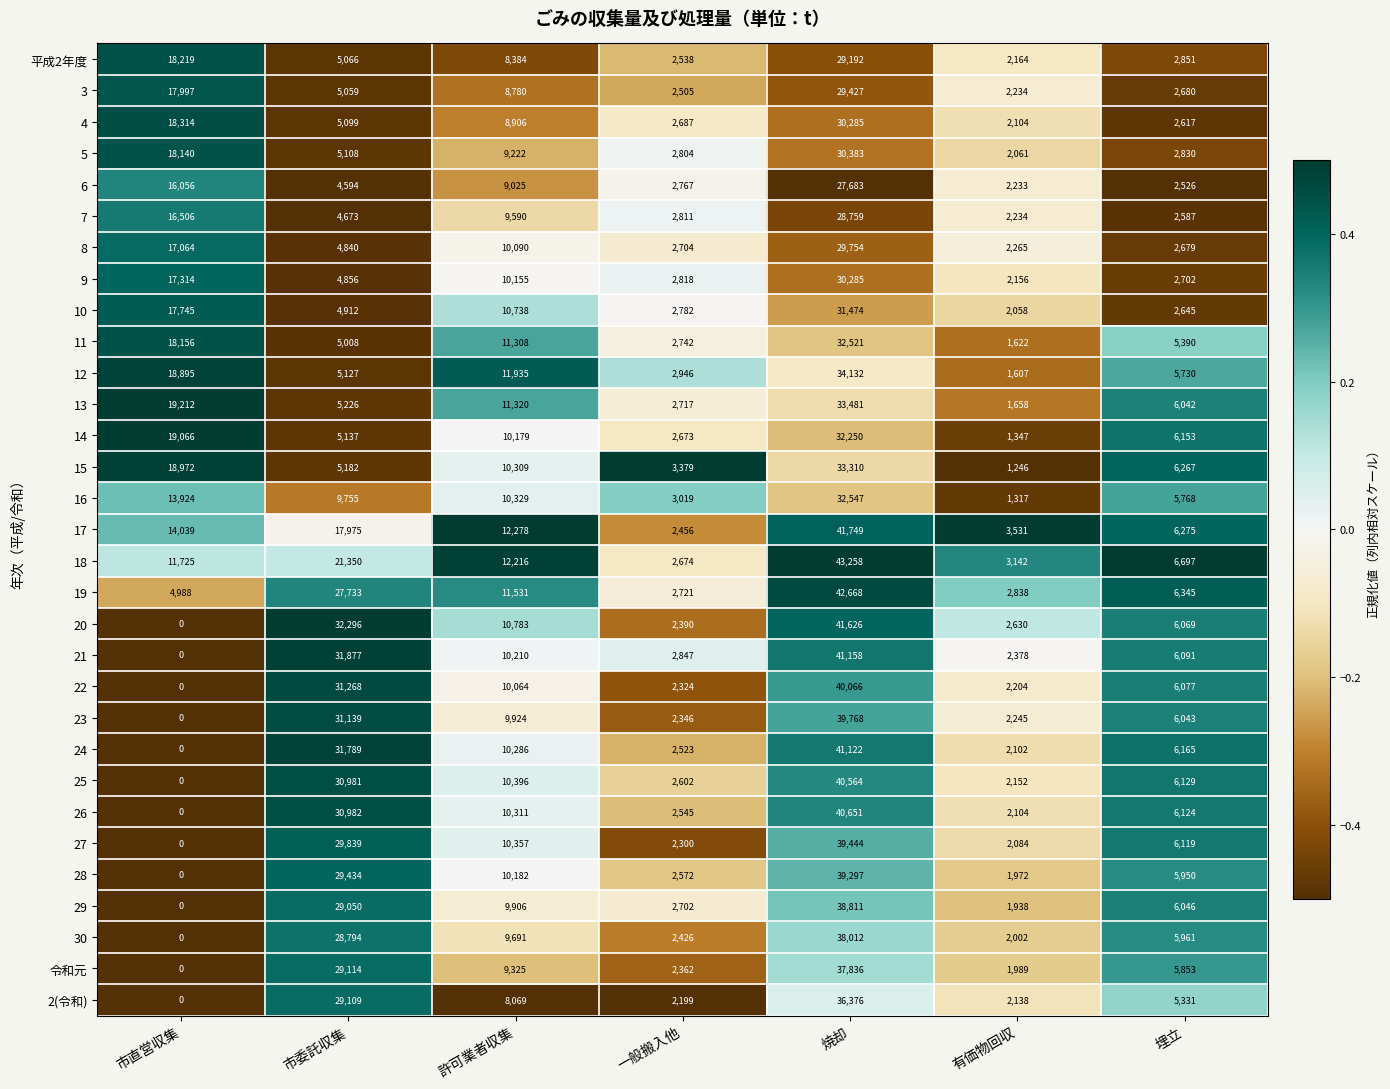

At 許可業者収集, list the series in order from largest to smallest.

17, 18, 12, 19, 13, 11, 20, 10, 25, 27, 16, 26, 15, 24, 21, 28, 14, 9, 8, 22, 23, 29, 30, 7, 令和元, 5, 6, 4, 3, 平成2年度, 2(令和)